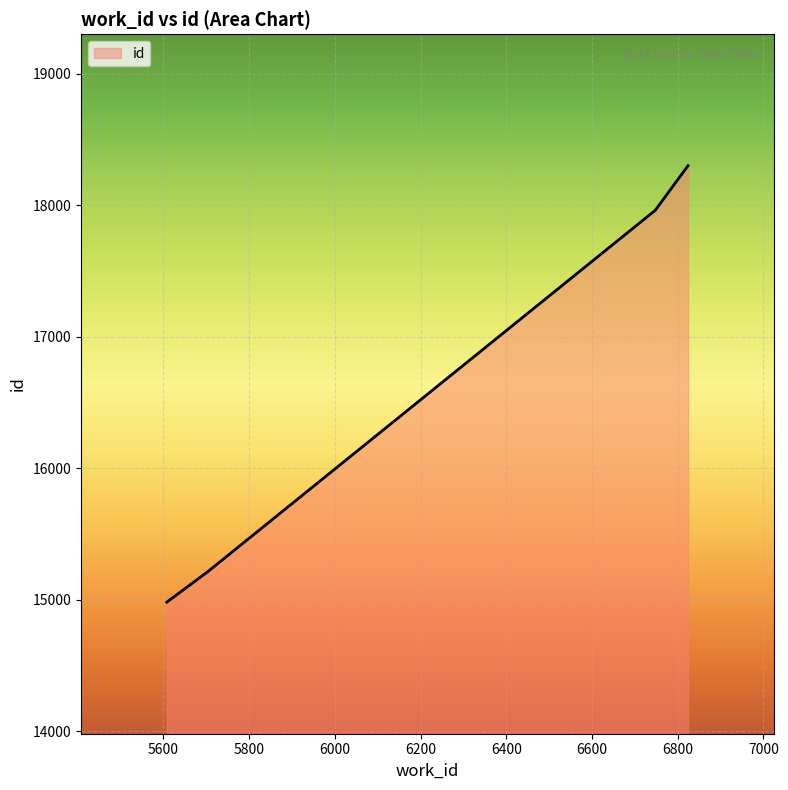

The value at 5608 is 24268. True or false?

False